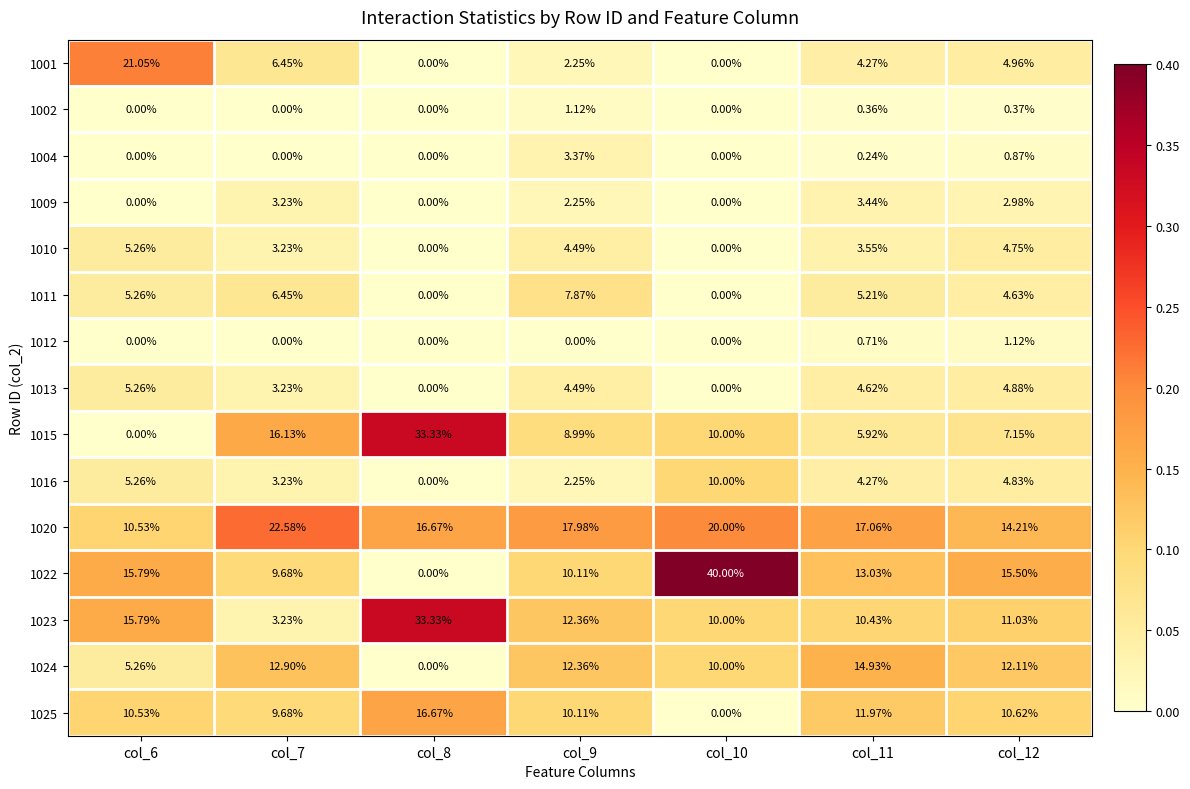

Is the value of 1022 at col_11 greater than the value of 1004 at col_11?

Yes